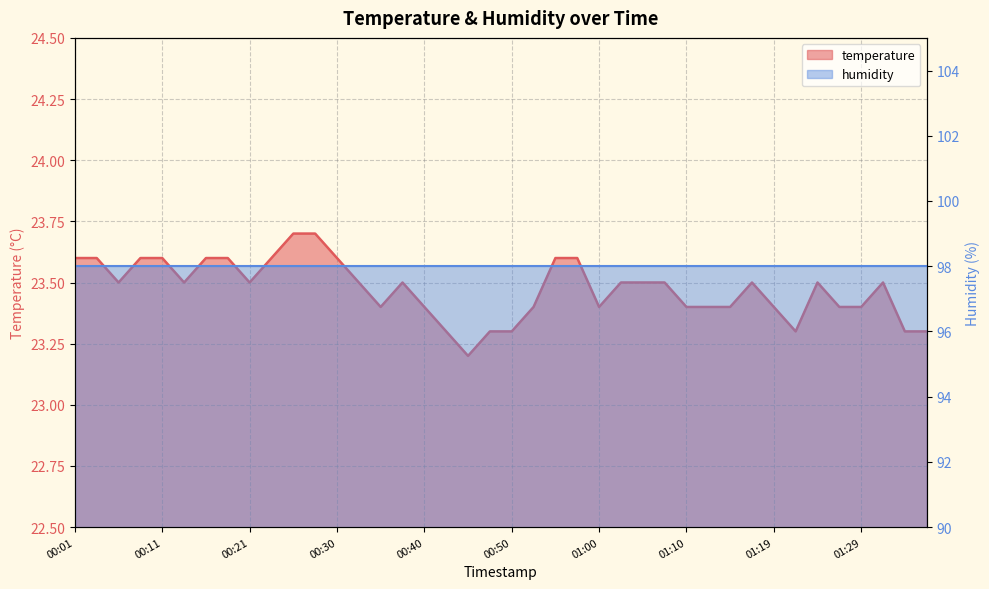

How many interior local valleys (lower than both neighbors) does the data have?

7